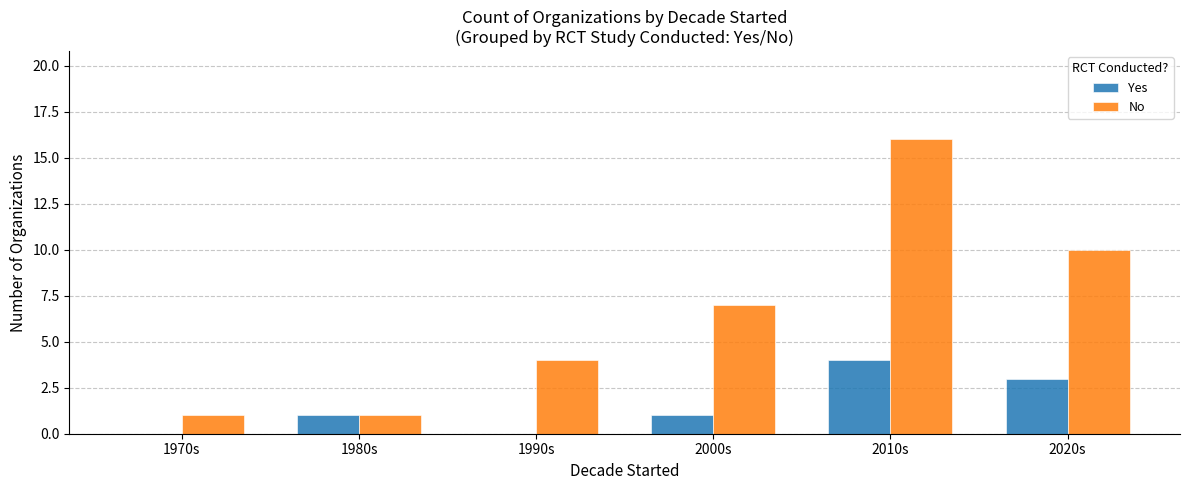

Reading left to right, list all the values displayed in this chart.

Yes: 1970s=0	1980s=1	1990s=0	2000s=1	2010s=4	2020s=3
No: 1970s=1	1980s=1	1990s=4	2000s=7	2010s=16	2020s=10